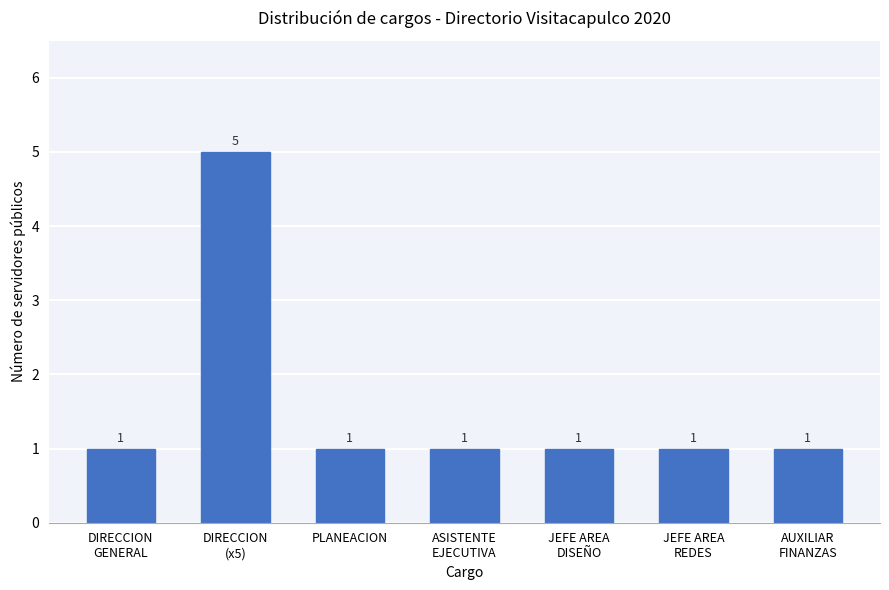

What value does the data have at ASISTENTE
EJECUTIVA?

1